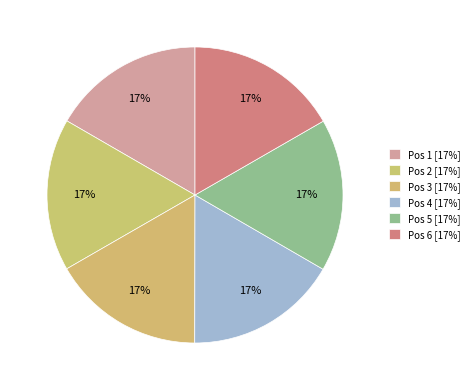

To the nearest percent, what is the combined percentage of Pos 4 and Pos 5?

33%